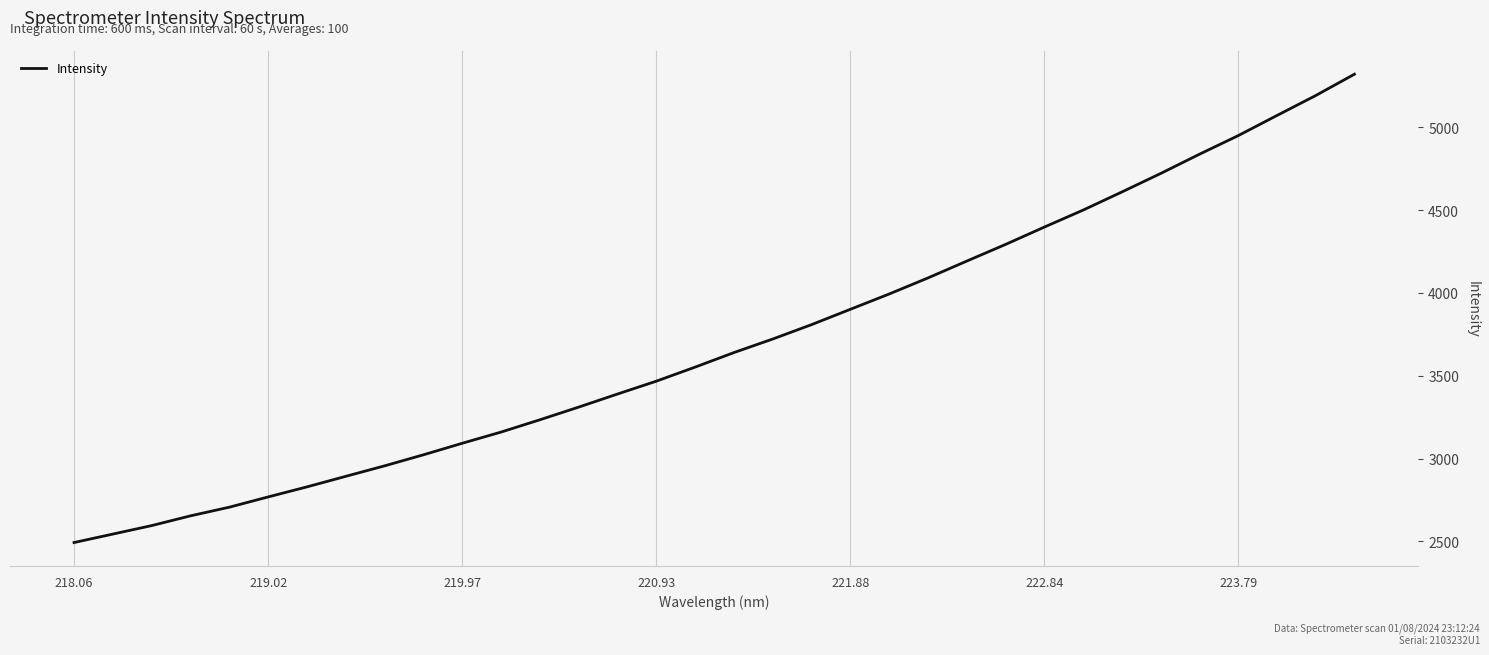

Does the chart have visible grid lines?

Yes